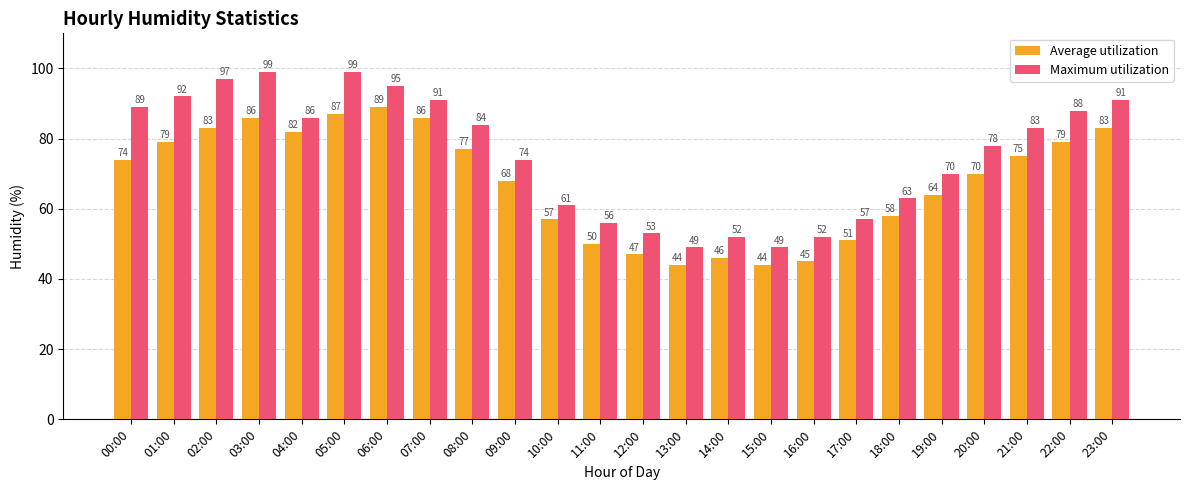

What is the difference between the Average utilization values at 12:00 and 18:00?

11